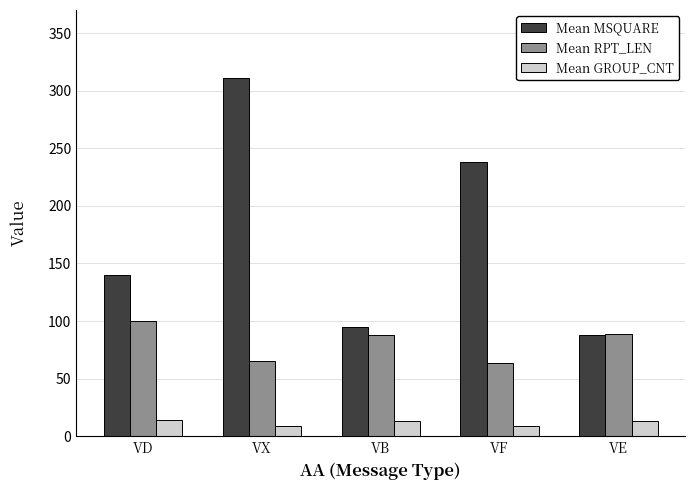

What is the difference between the highest and lowest values at VF?

229